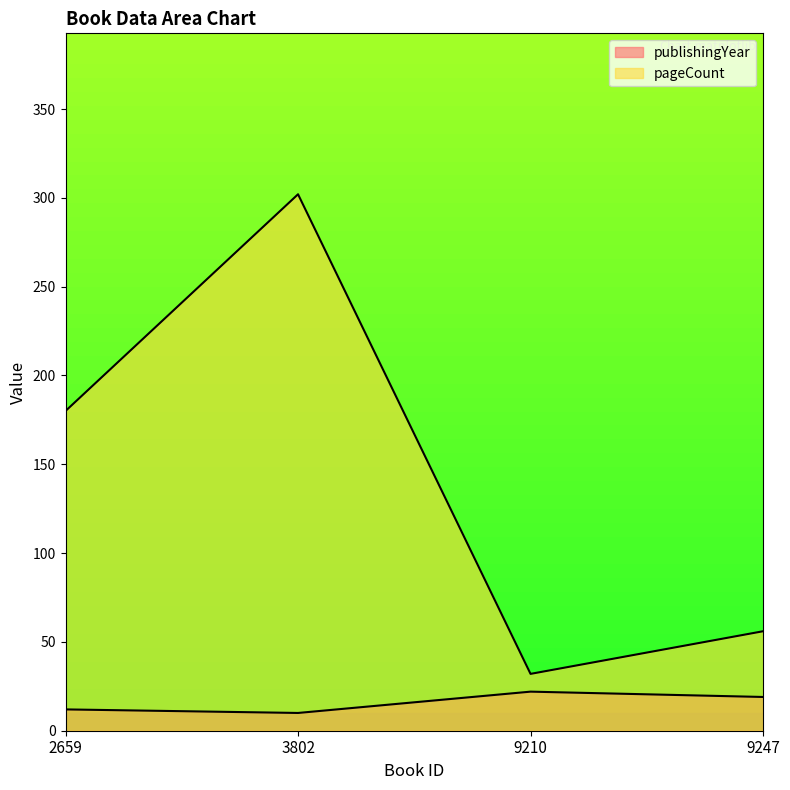

Which series has the largest range (max minus min)?

pageCount